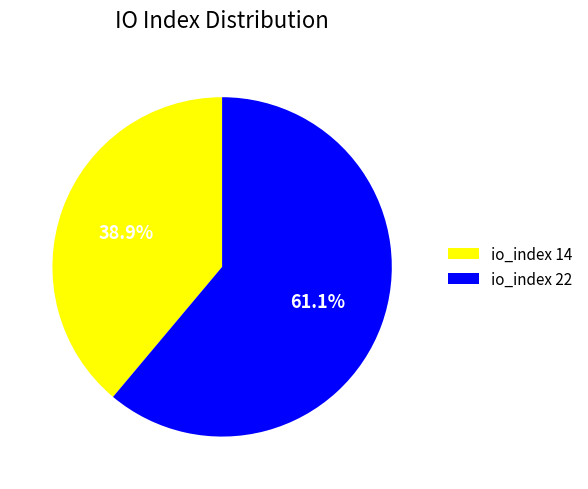

Between io_index 22 and io_index 14, which is larger?

io_index 22